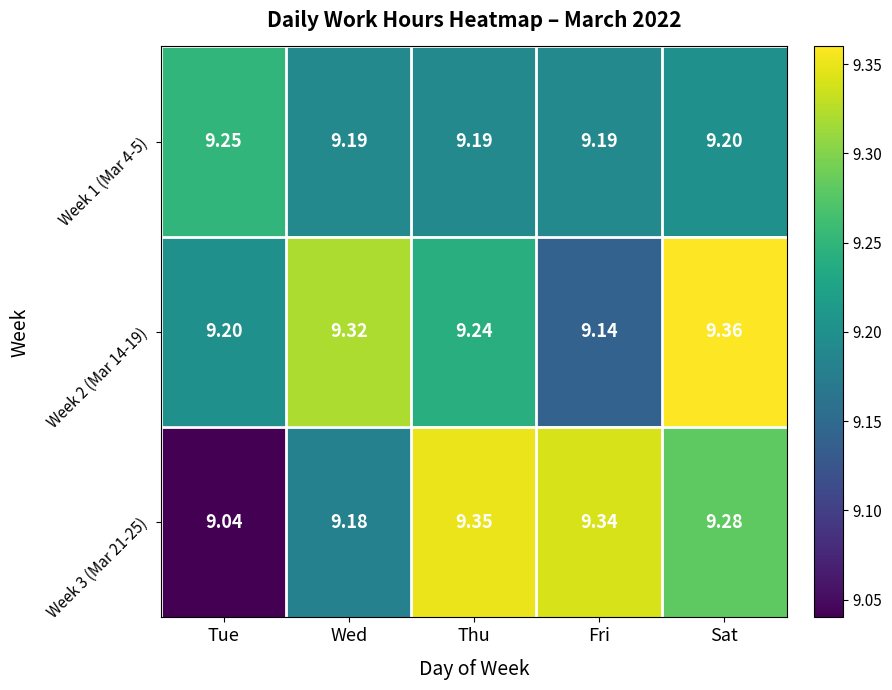

At Tue, list the series in order from smallest to largest.

Week 3 (Mar 21-25), Week 2 (Mar 14-19), Week 1 (Mar 4-5)